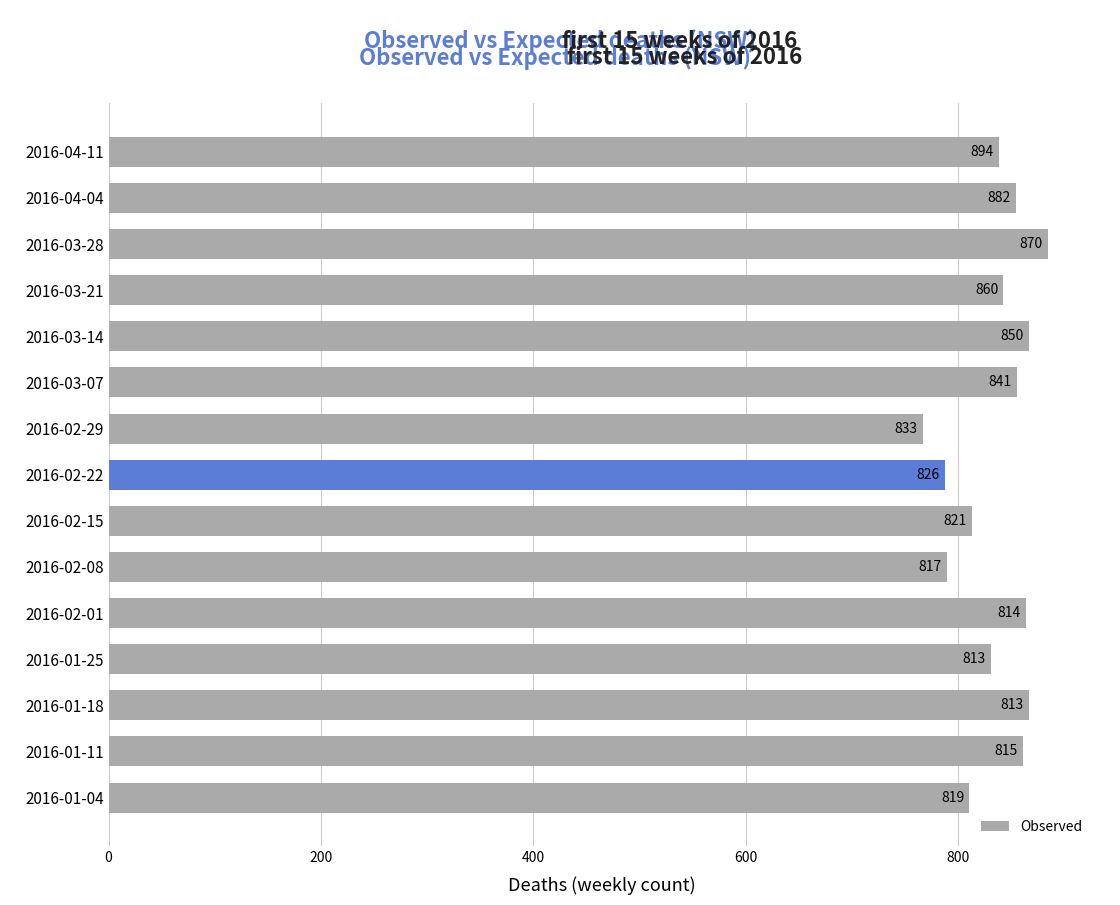

What is the sum of all values?

12537